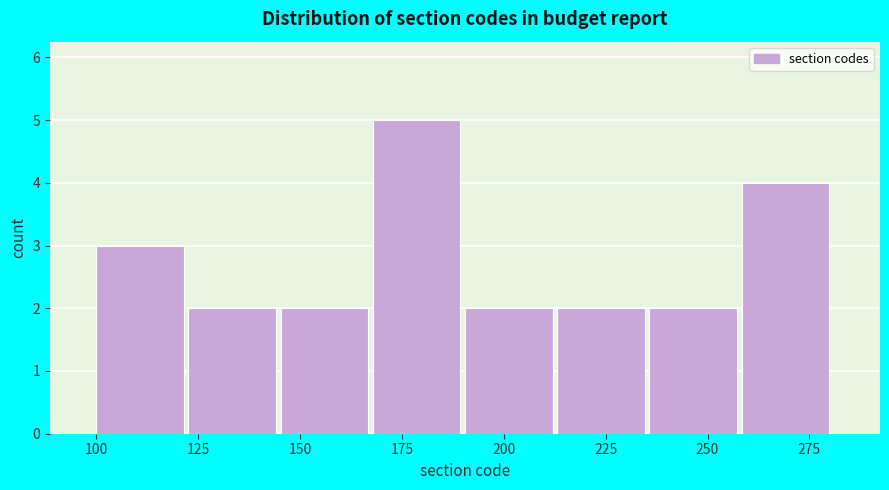

Over which range of the x-axis is the bar tallest?

170 to 190